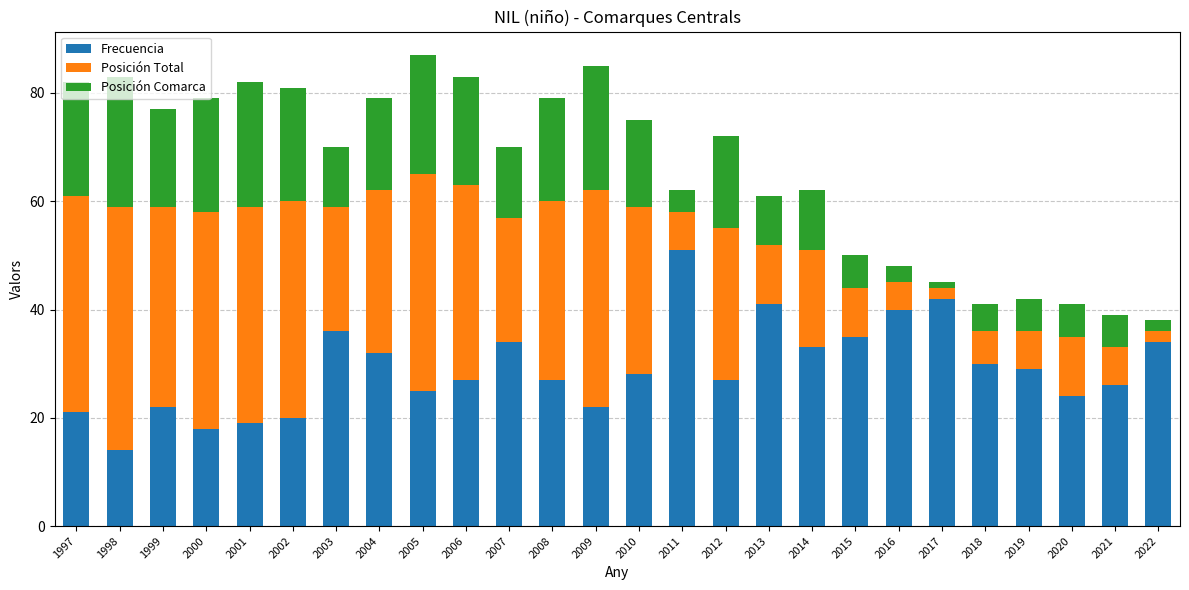

At which label does Frecuencia reach its peak?

2011